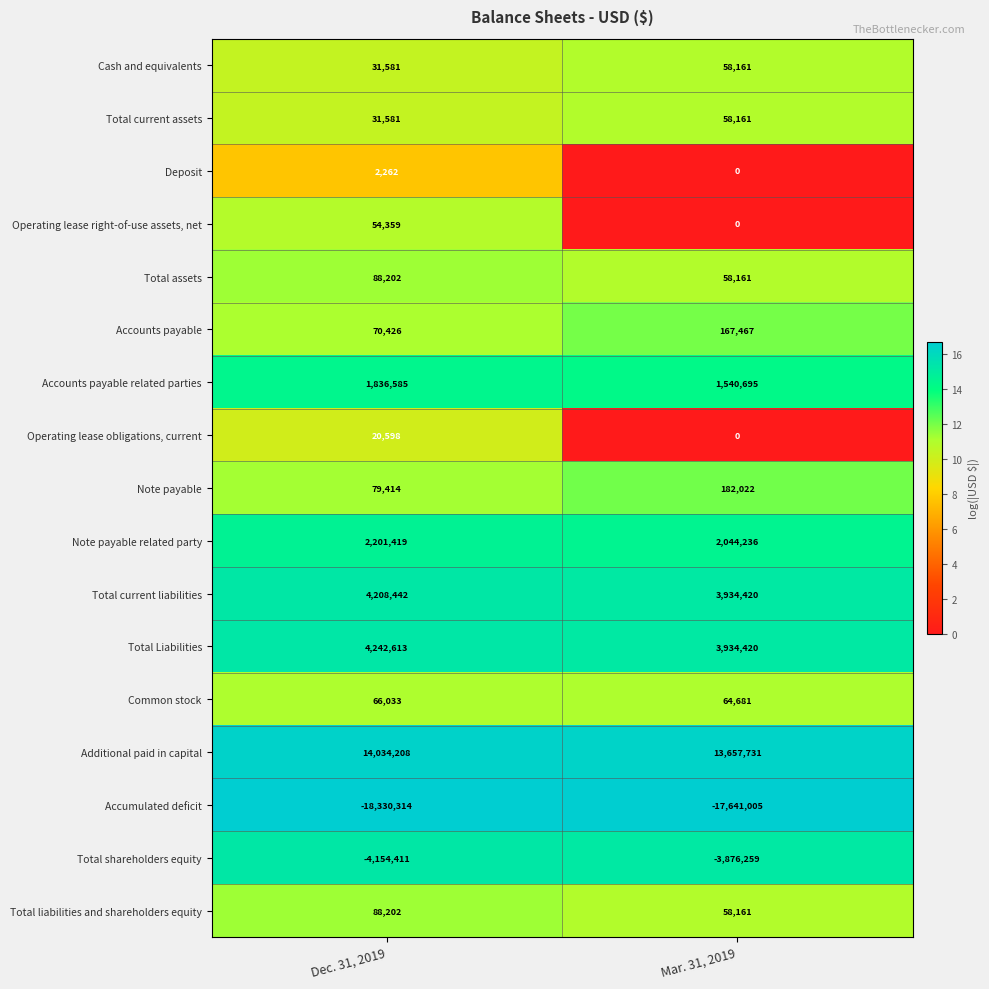

What is the maximum value shown in the chart?

14034208